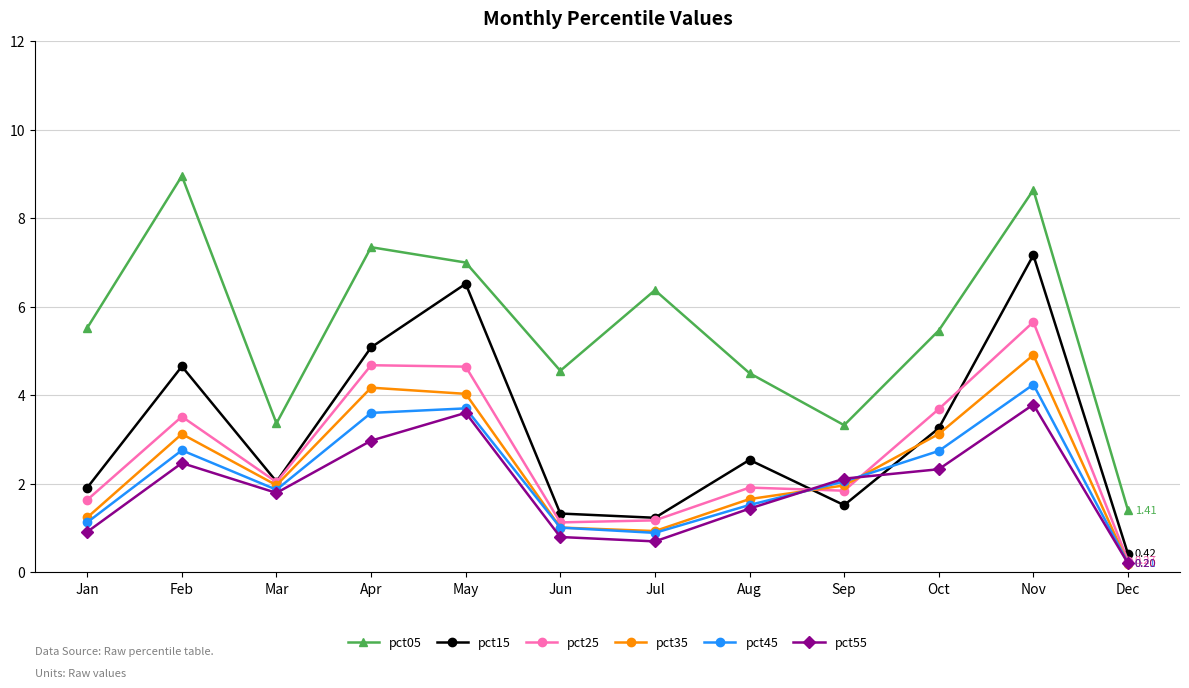

What are all the series names shown in the legend?

pct05, pct15, pct25, pct35, pct45, pct55